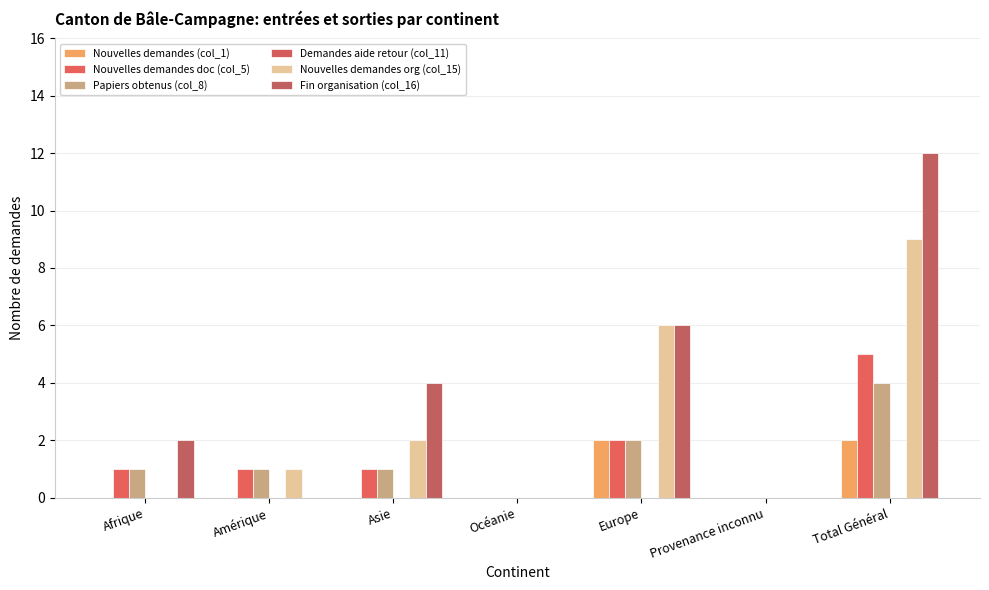

Rank the series by their maximum value, from highest to lowest.

Fin organisation (col_16), Nouvelles demandes org (col_15), Nouvelles demandes doc (col_5), Papiers obtenus (col_8), Nouvelles demandes (col_1), Demandes aide retour (col_11)